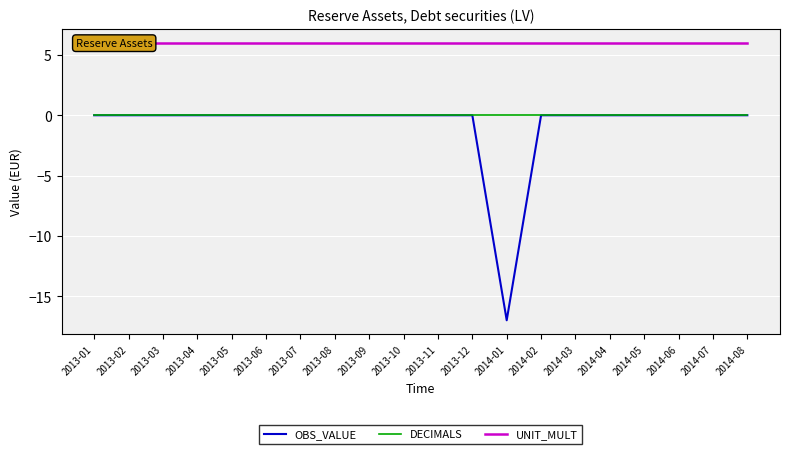

Where is OBS_VALUE nearest to the value -8?

2013-01